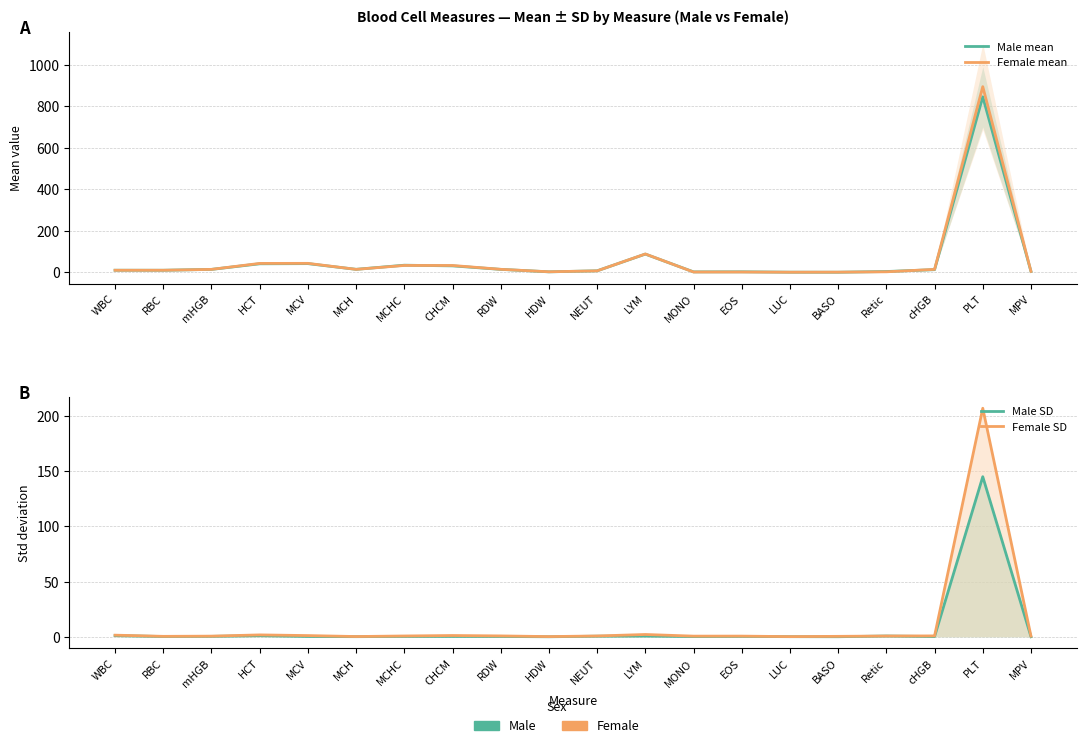

Where is Female SD nearest to the value 103?

LYM